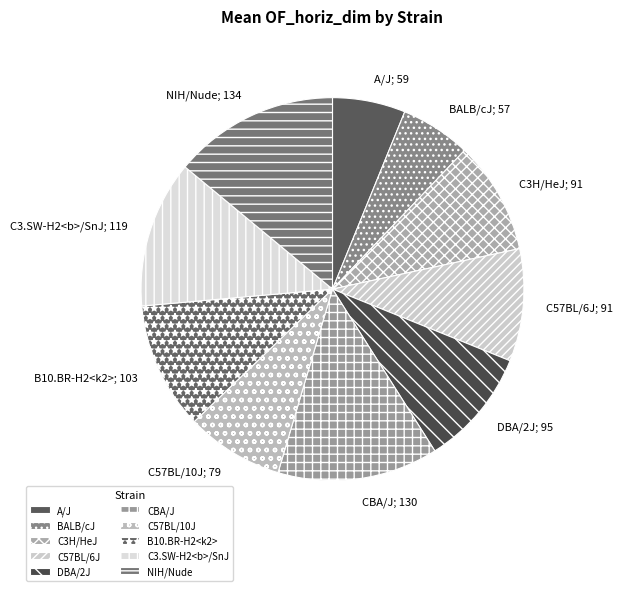

Is there any slice that represents more than half of the pie?

No